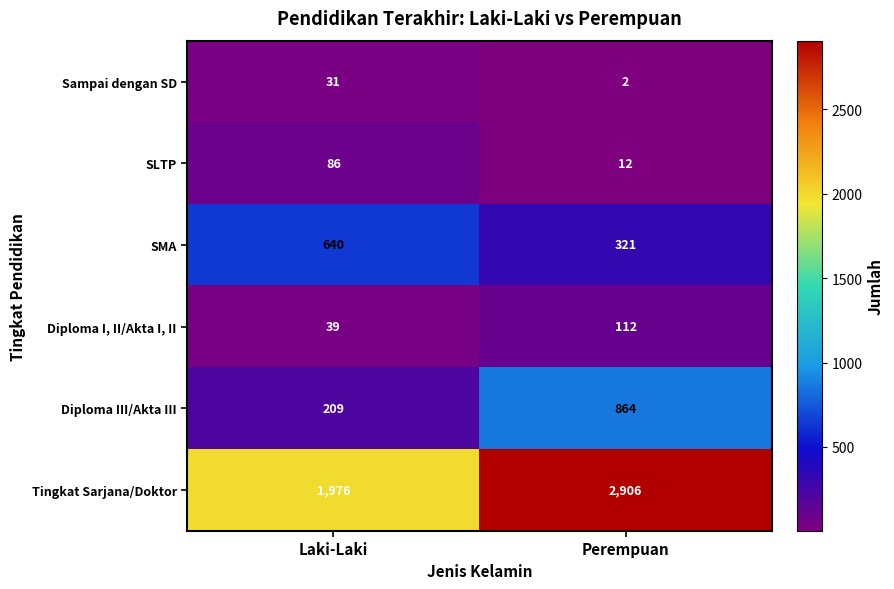

At which category is the sum across all series the highest?

Perempuan